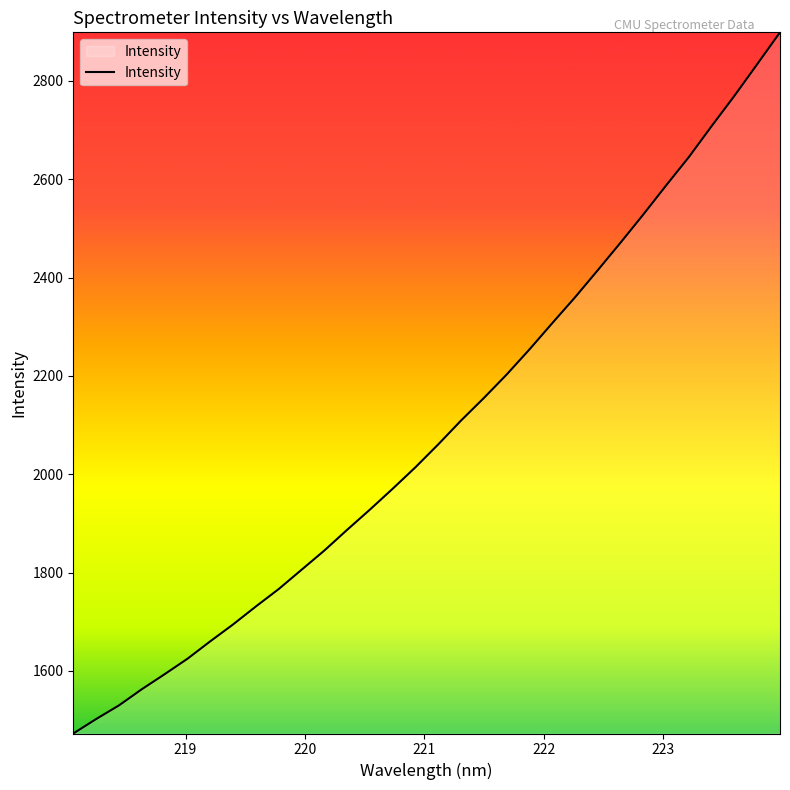

What is the minimum value shown in the chart?

1472.7